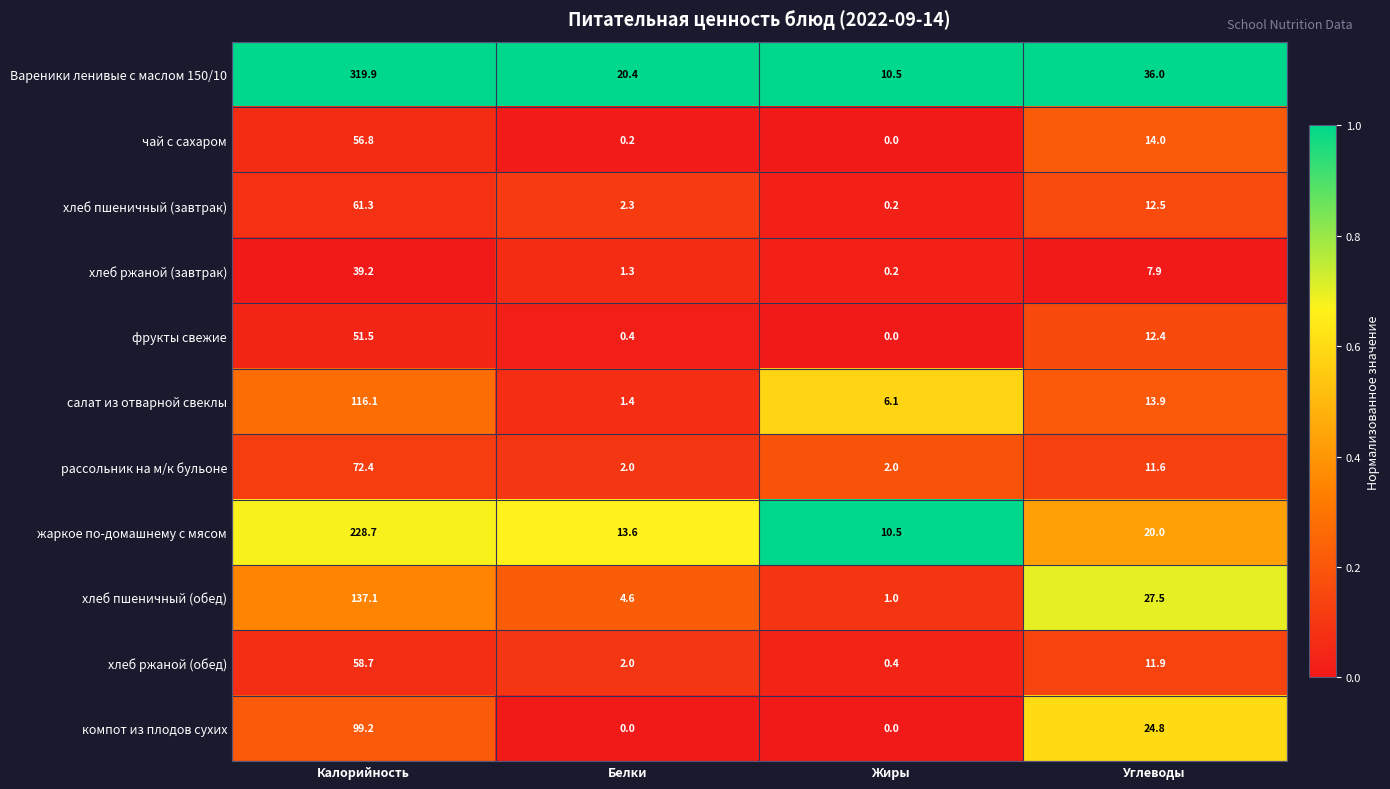

Rank the series by their maximum value, from highest to lowest.

Вареники ленивые с маслом 150/10, жаркое по-домашнему с мясом, хлеб пшеничный (обед), салат из отварной свеклы, компот из плодов сухих, рассольник на м/к бульоне, хлеб пшеничный (завтрак), хлеб ржаной (обед), чай с сахаром, фрукты свежие, хлеб ржаной (завтрак)